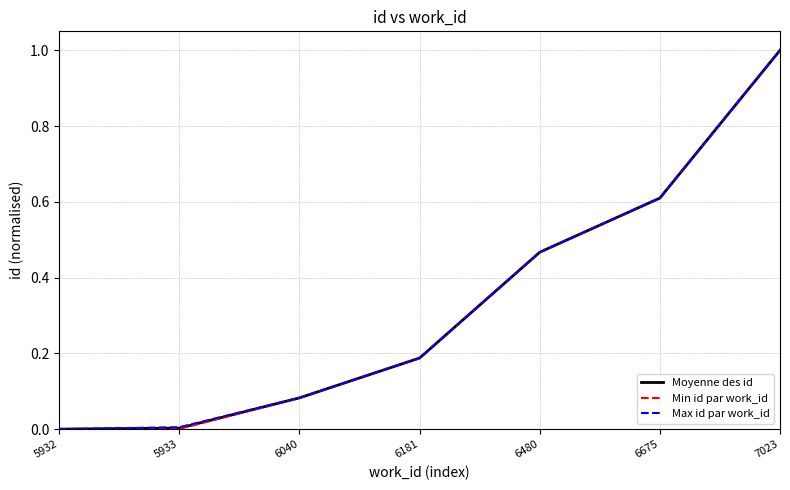

What is the difference between the maximum and minimum values in the Moyenne des id series?

1.0